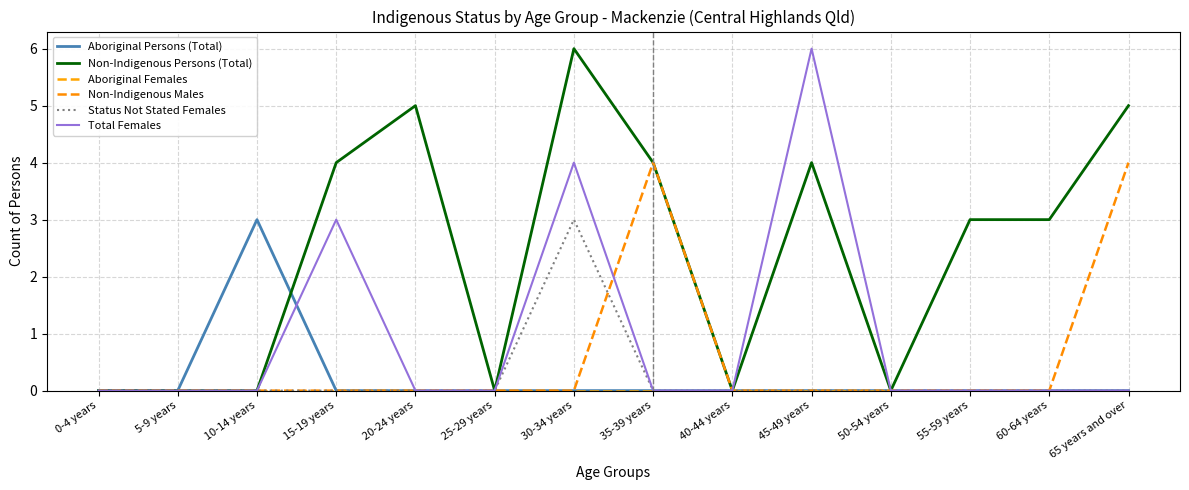

What is the sum of the Total Females values at 15-19 years and 40-44 years?

3